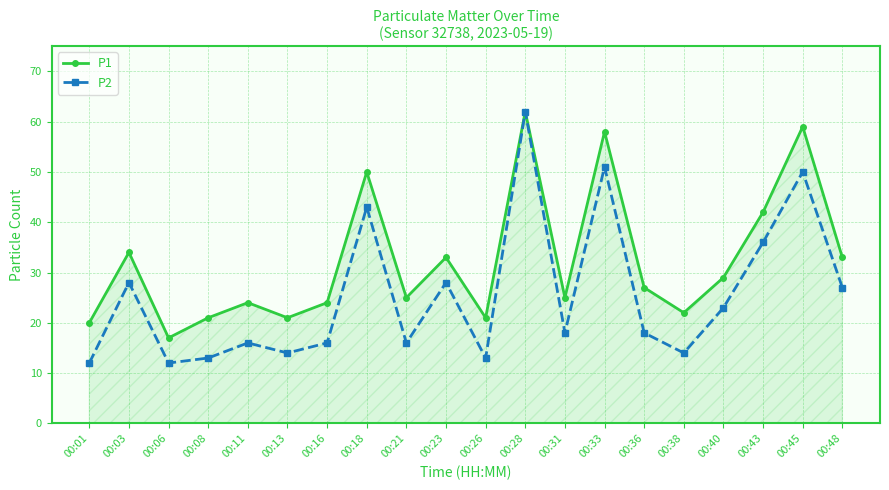

The value of P2 at 00:11 is 16. True or false?

True